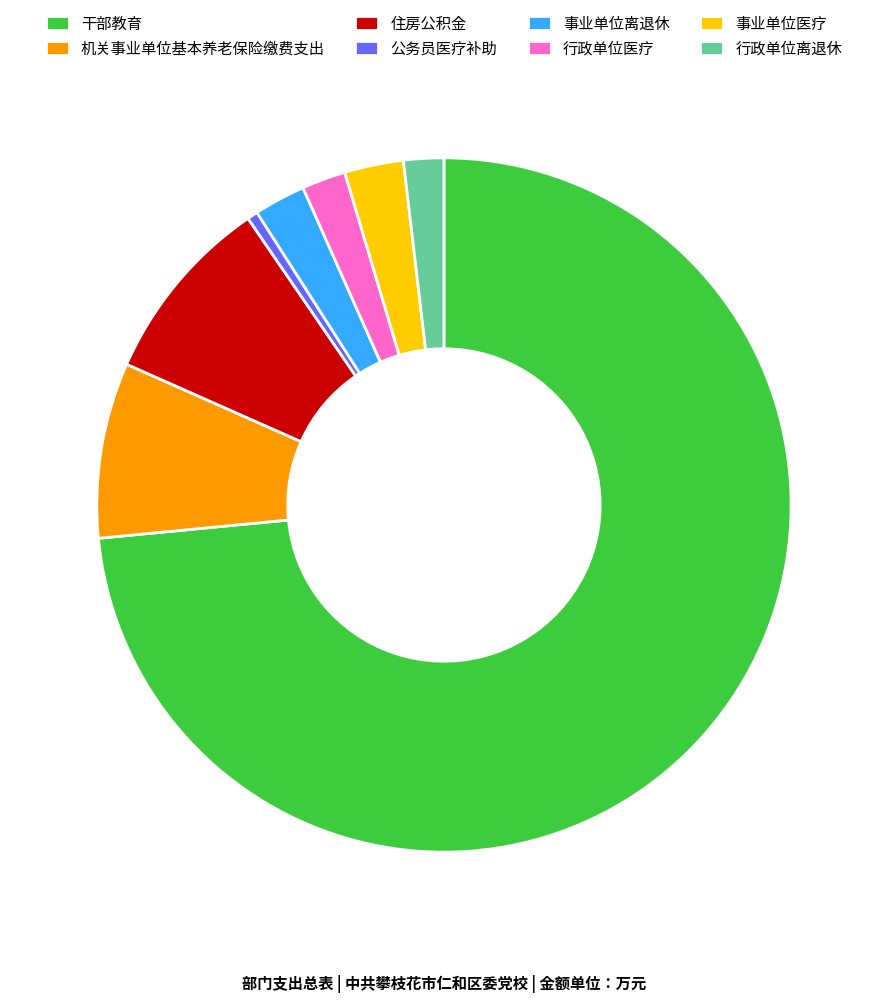

The 行政单位医疗 slice represents 2% of the pie. True or false?

True